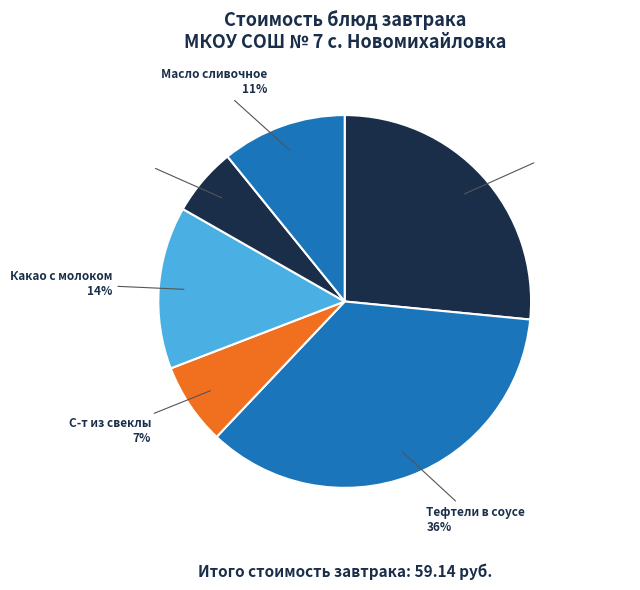

What is the smallest slice in the pie chart?

Хлеб пшеничный